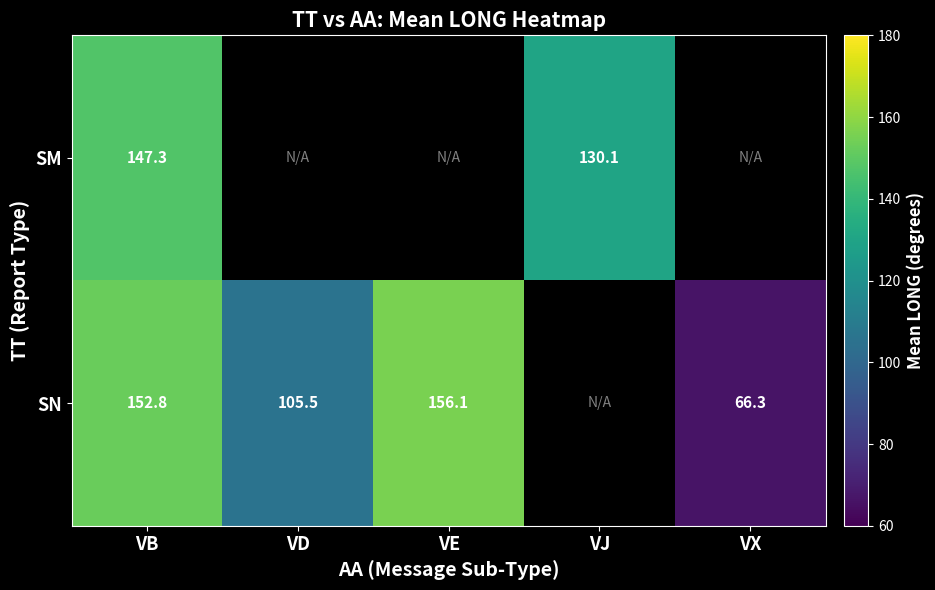

Is it true that SM equals 147.3 at VB?

True